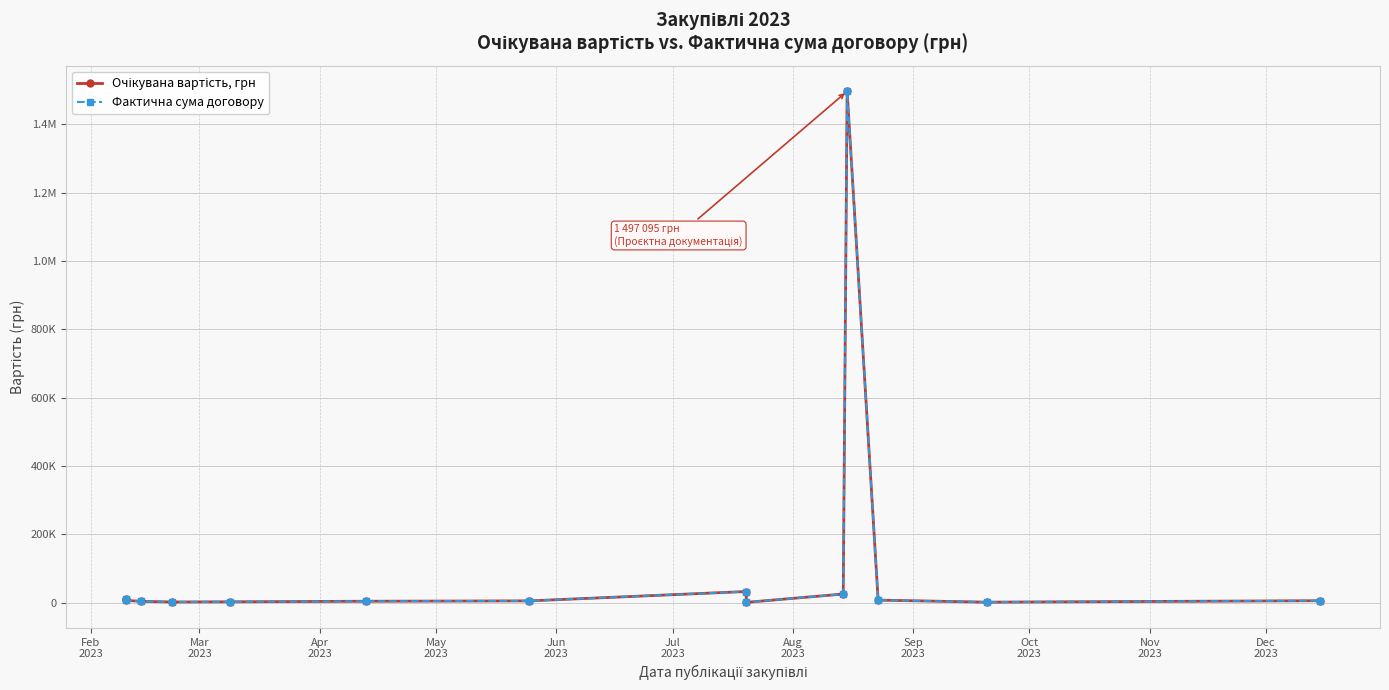

Reading left to right, extract all data points from this chart.

Очікувана вартість, грн: 11520.0	6300.0	3600.0	1700.0	2200.0	3870.0	4900.0	32369.8	590.3	25002.0	1497094.9	7200.0	1200.0	5400.0
Фактична сума договору: 11520.0	6300.0	3600.0	1700.0	2200.0	3870.0	4900.0	32369.8	590.3	25002.0	1497094.9	7200.0	1200.0	5400.0